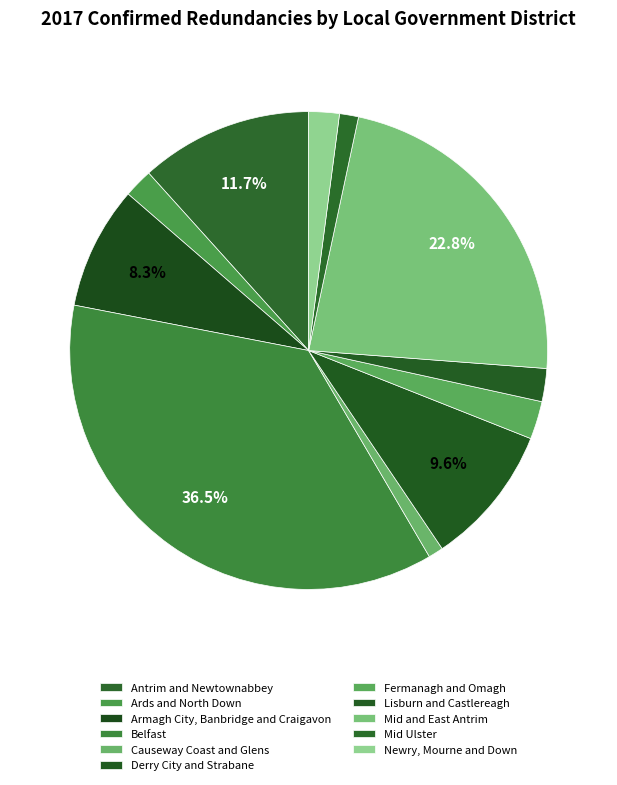

Is there any slice that represents more than half of the pie?

No